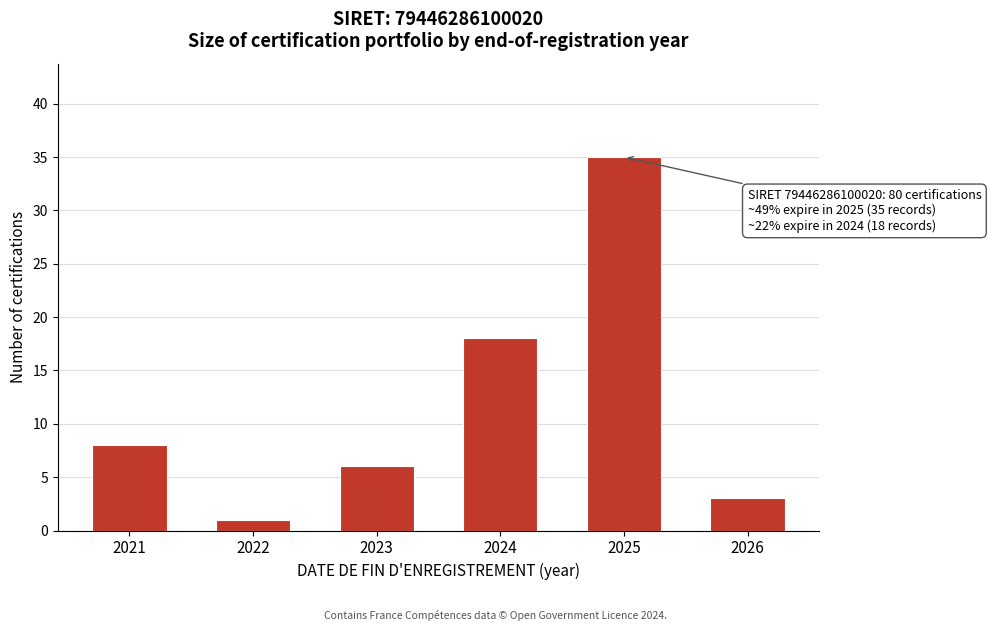

Reading left to right, extract all data points from this chart.

8	1	6	18	35	3